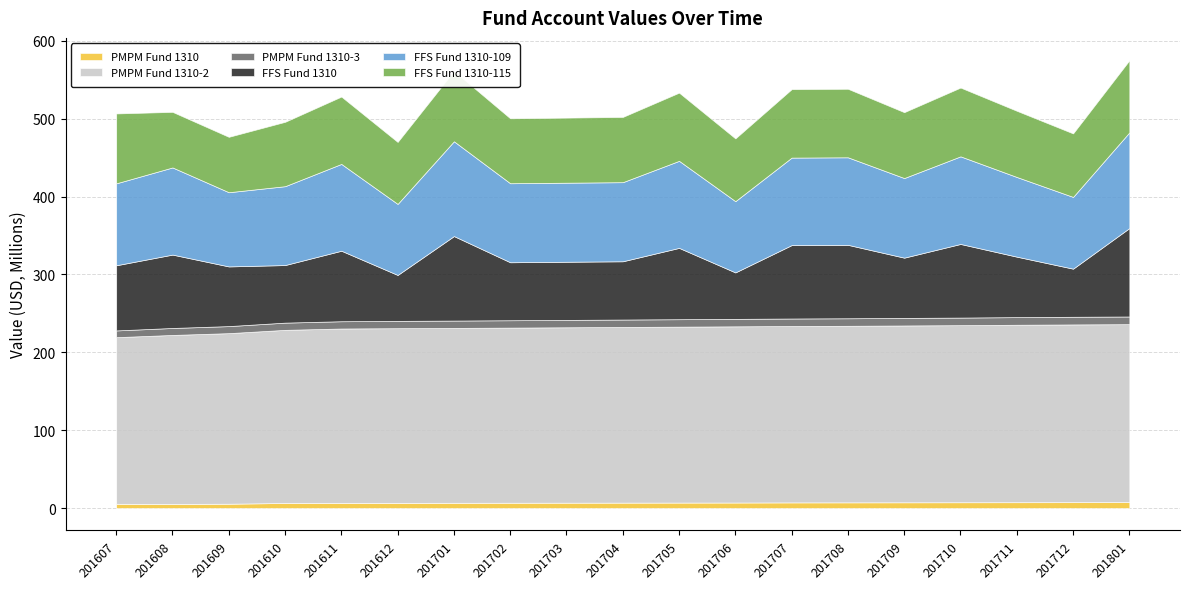

Does the chart have visible grid lines?

Yes